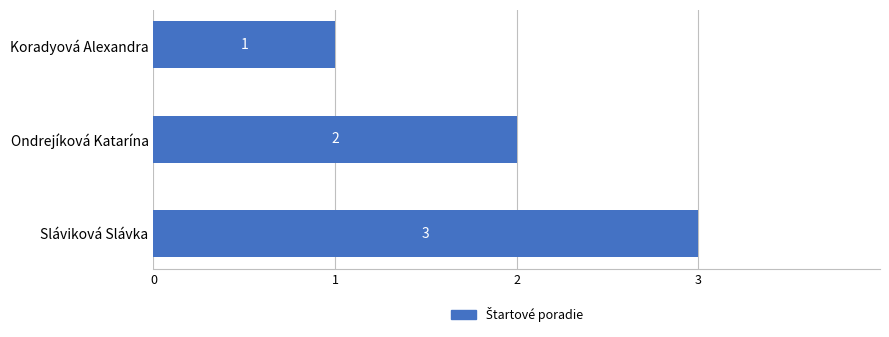

What is the difference between the maximum and second lowest values?

1